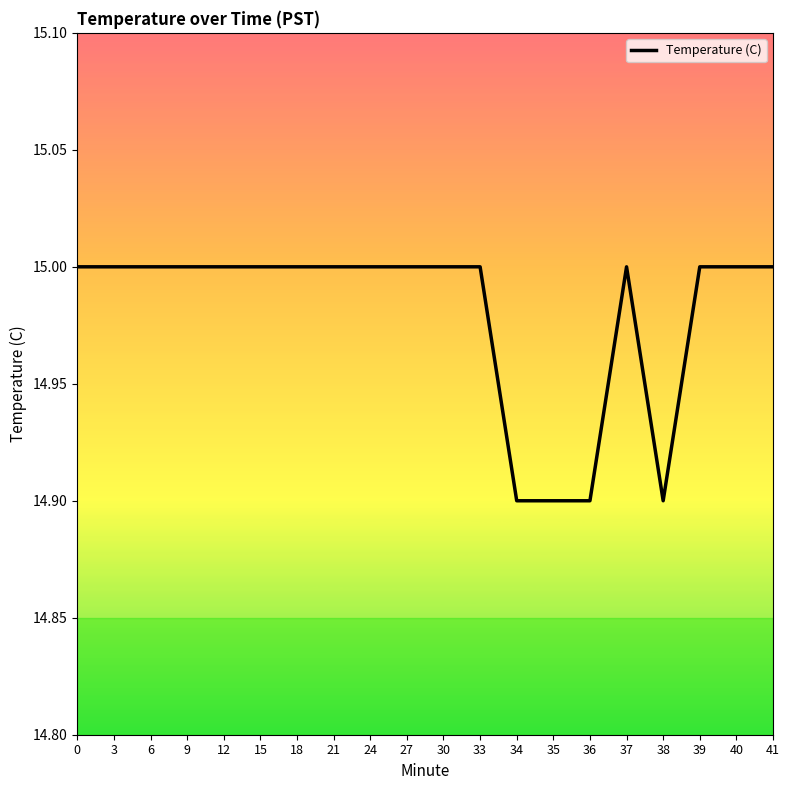

Does the chart display data point markers on the line(s)?

No